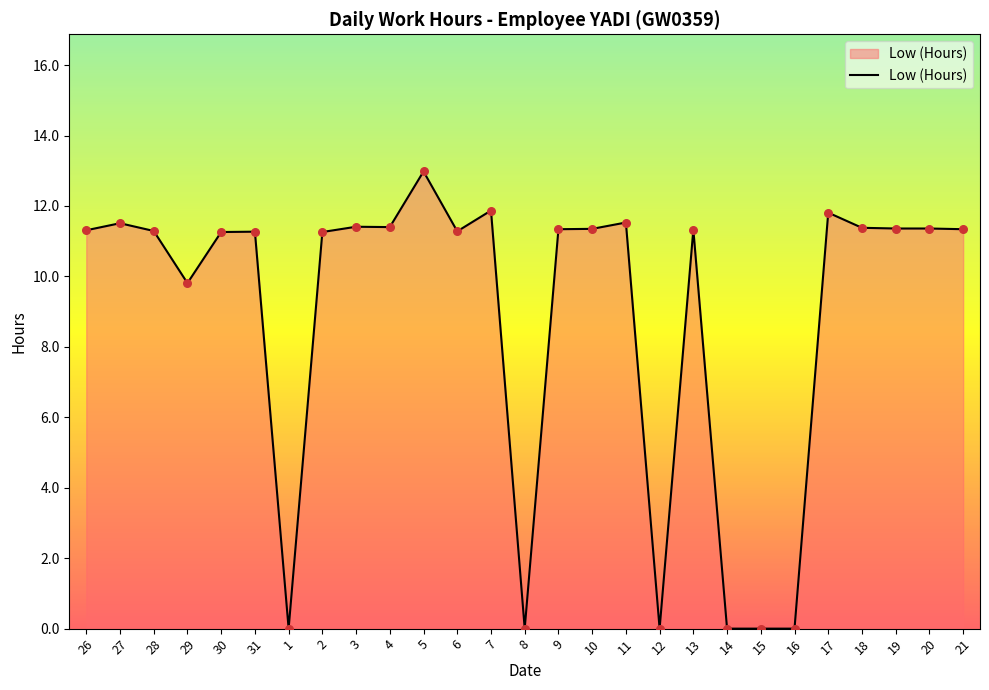

What is the ratio of the value at 13 to the value at 9?

1.0